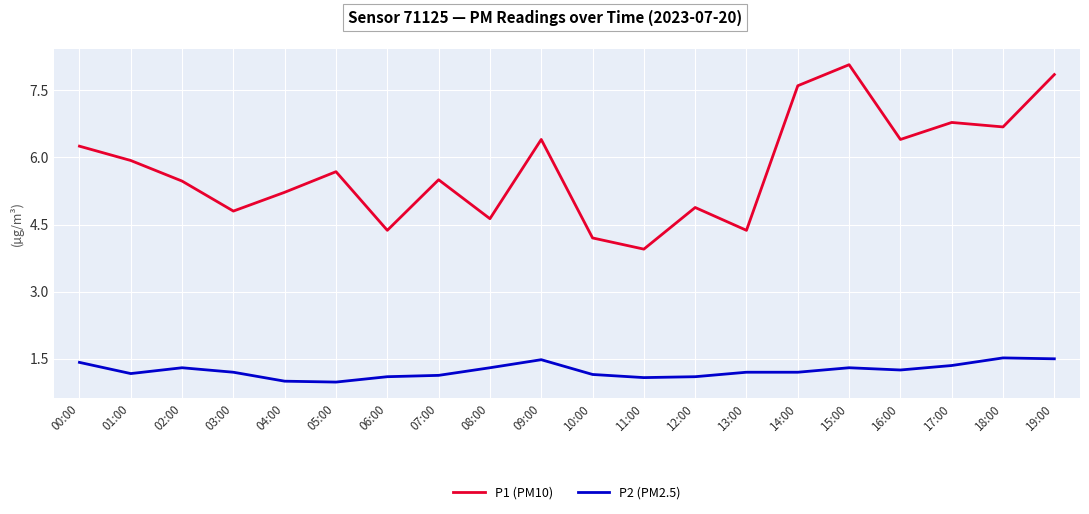

At which label does P1 (PM10) first exceed 5?

00:00